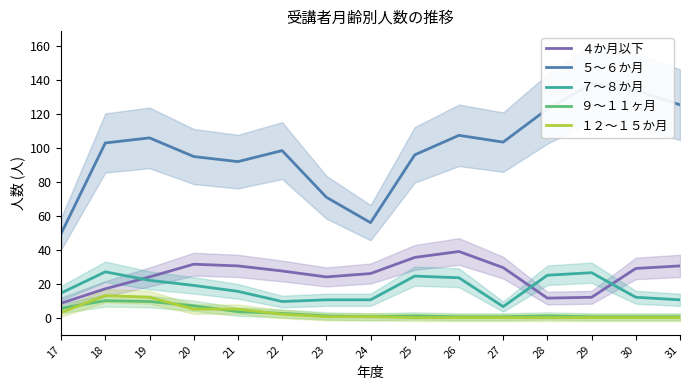

True or false: １２～１５か月 and ４か月以下 intersect in this chart.

False